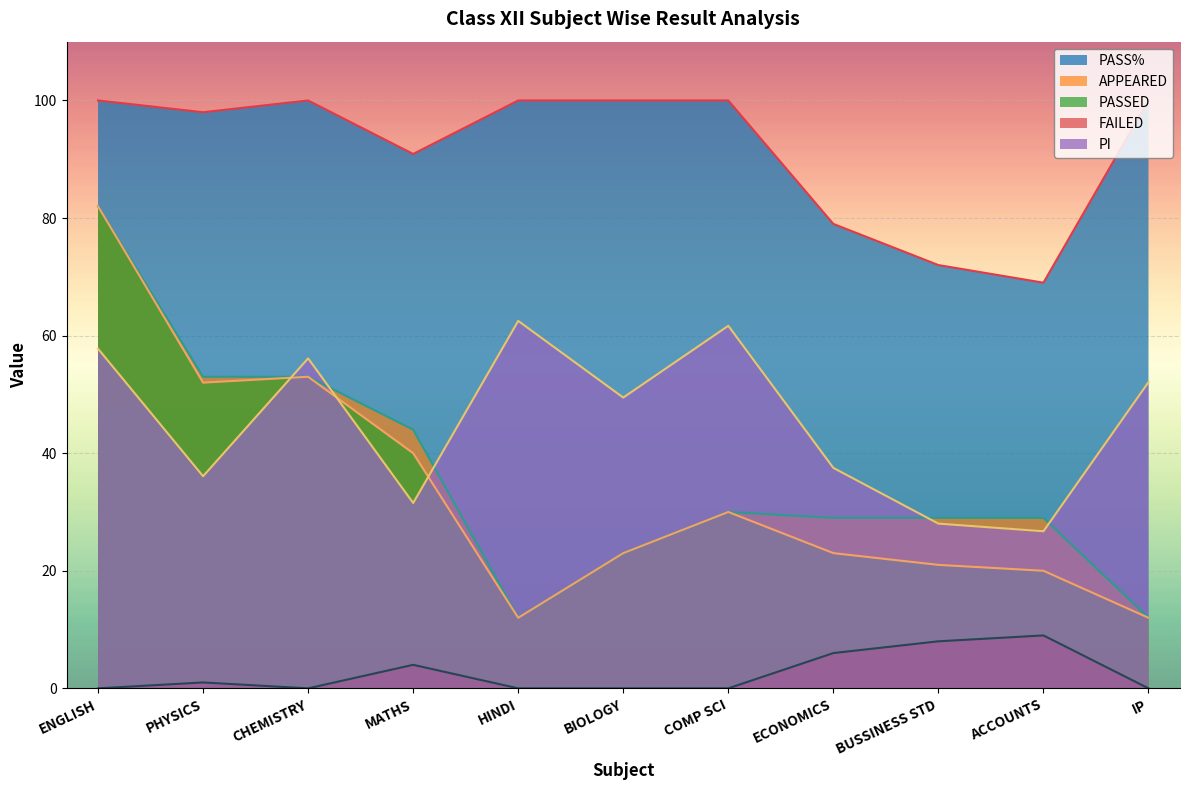

True or false: PASSED and APPEARED cross at least once.

False